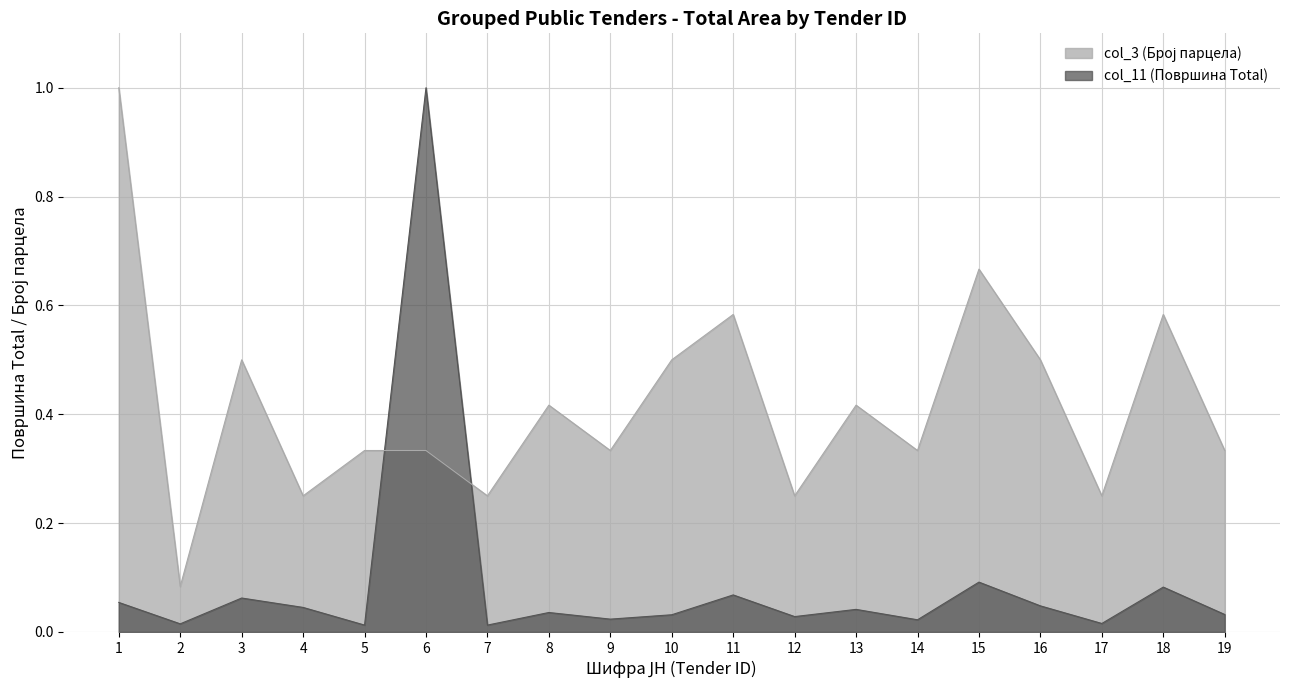

True or false: col_3 (Број парцела) has a value of 0.2 at 4.

True